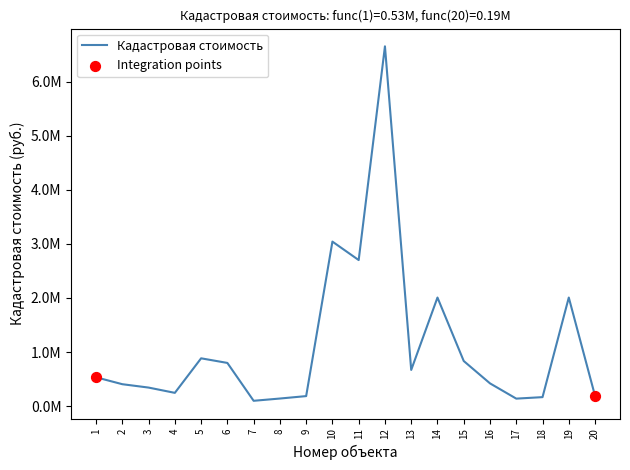

What is the change in value from 1 to 2?

-127816.4